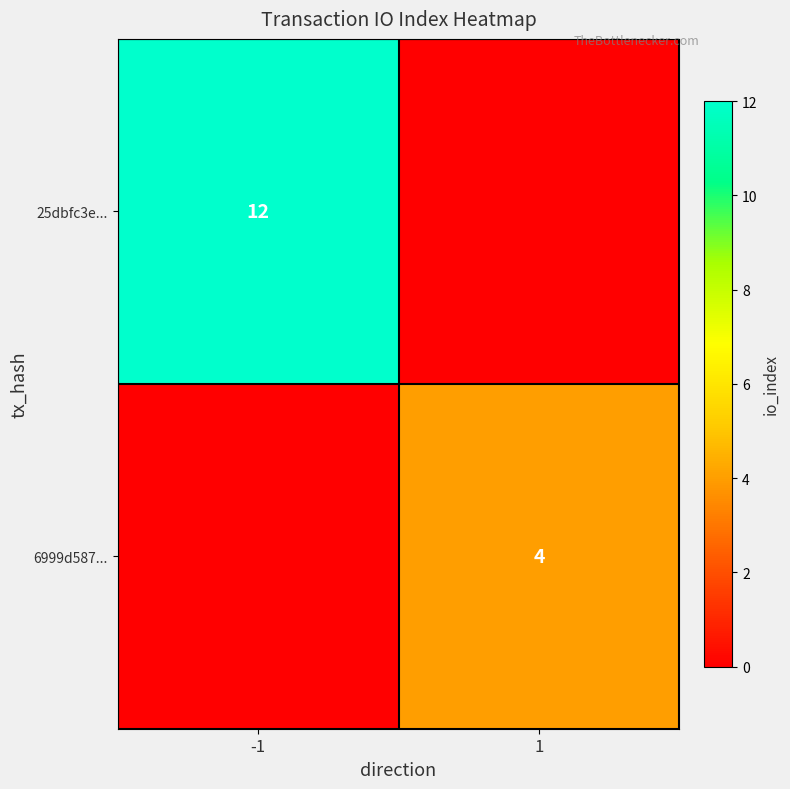

Is it true that 6999d587... equals 5 at 1?

False